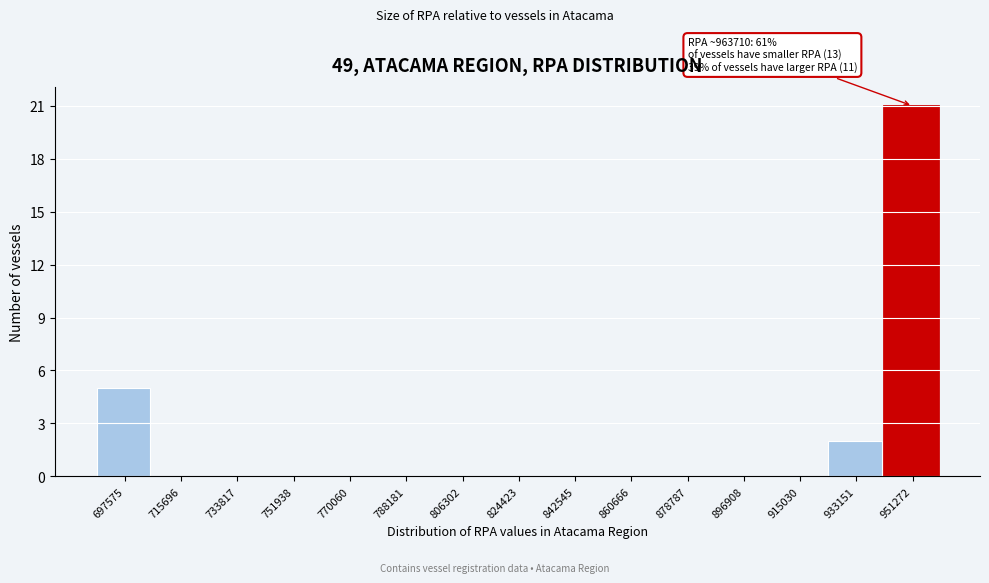

Reading left to right, list all the values displayed in this chart.

697575=5	715696=0	733817=0	751938=0	770060=0	788181=0	806302=0	824423=0	842545=0	860666=0	878787=0	896908=0	915030=0	933151=2	951272=21